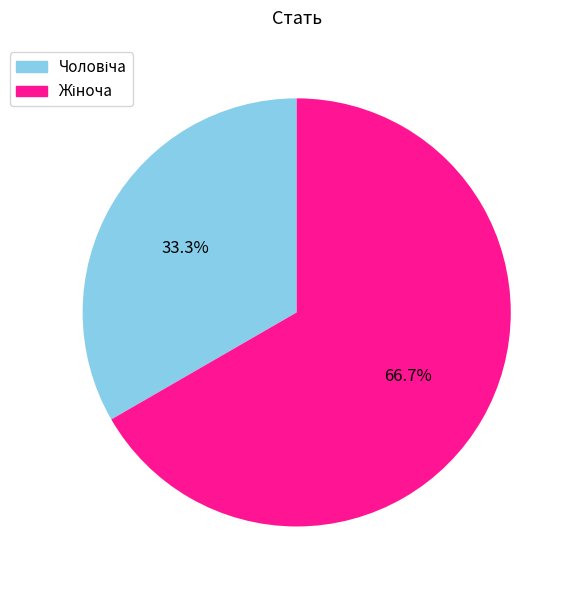

Which category has the smallest portion of the pie?

Чоловіча